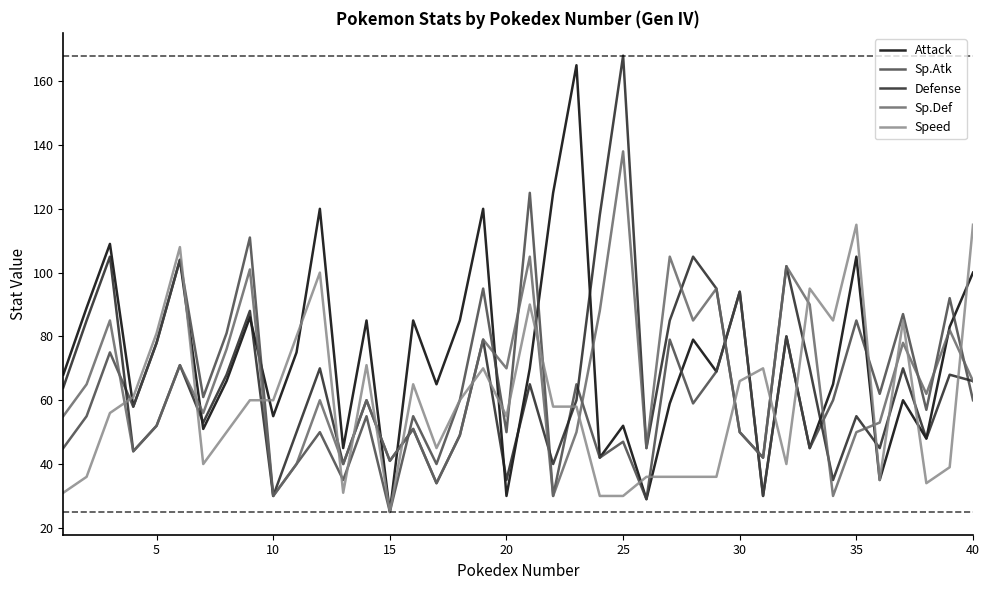

Which series has the widest spread of values?

Attack